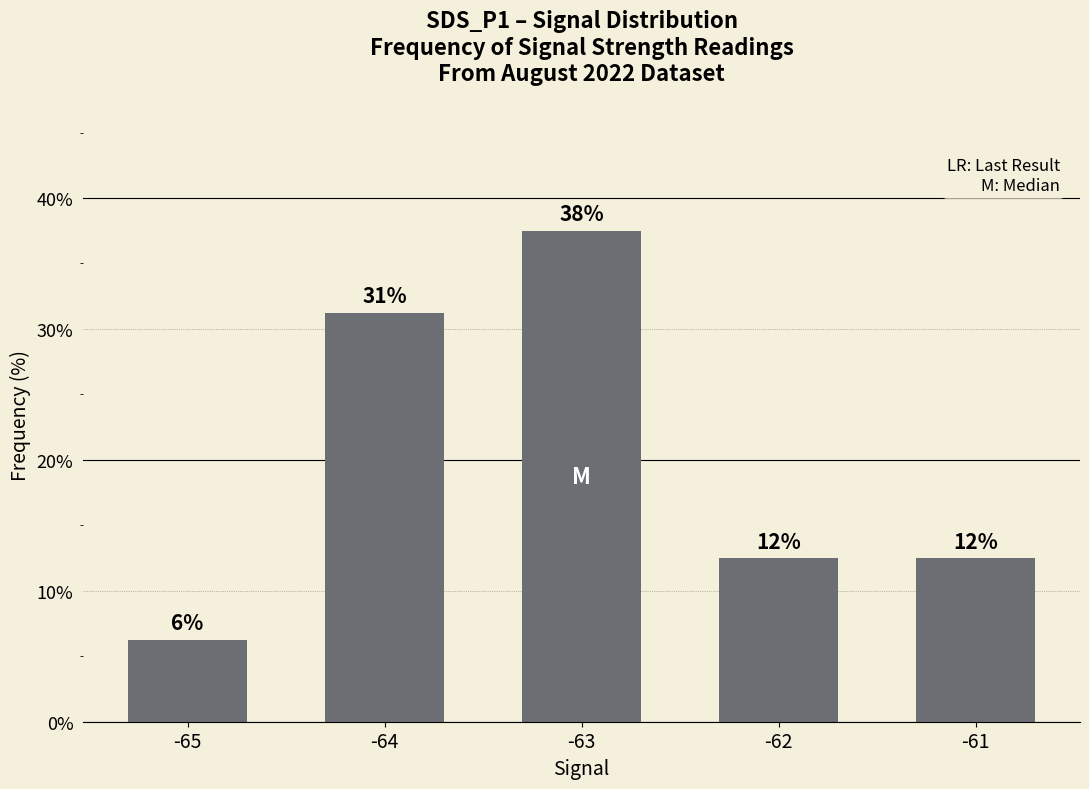

Are the bars grouped side by side (vs. stacked)?

No